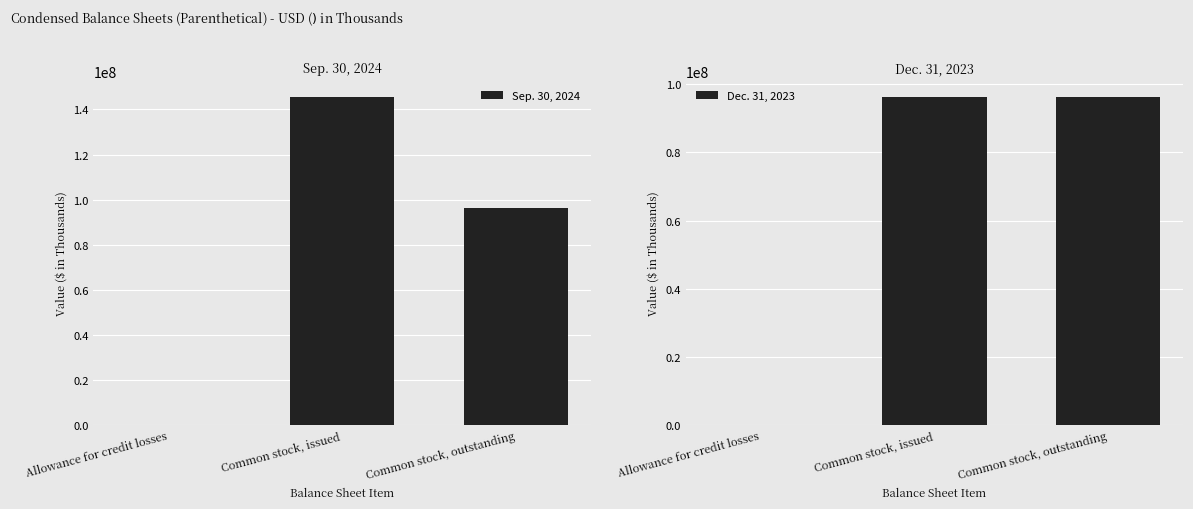

The Sep. 30, 2024 series shows 96235883 at Common stock, outstanding. True or false?

True